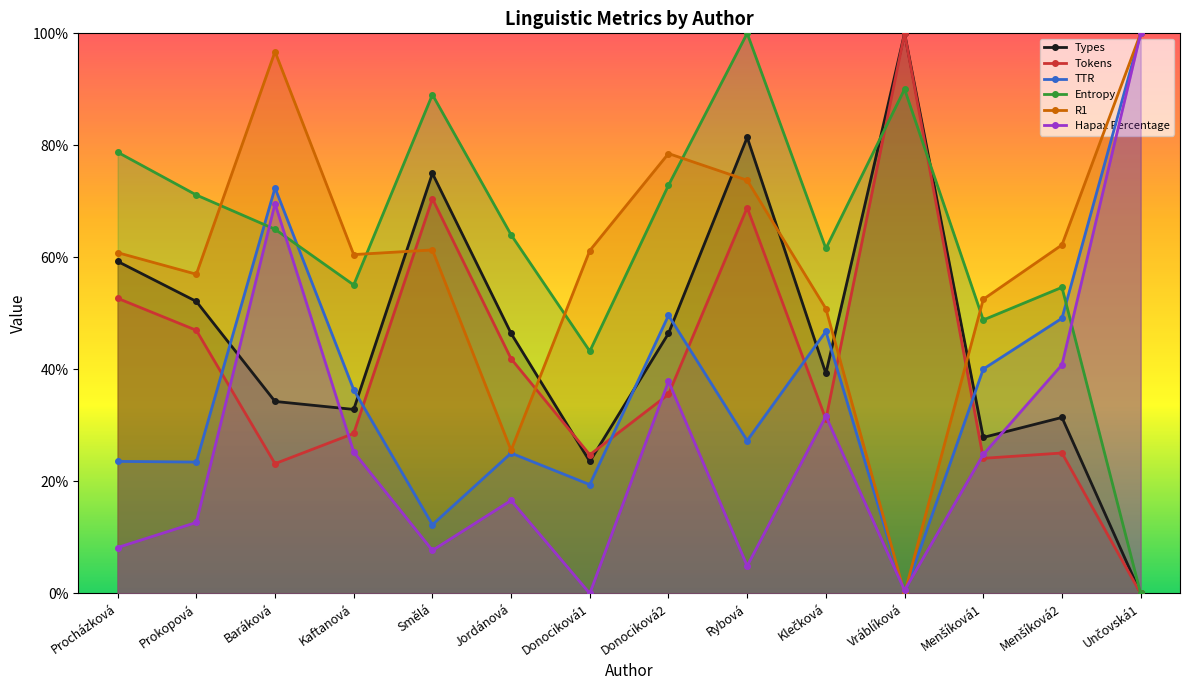

Reading right to left, list all the values displayed in this chart.

Types: 0.0	0.3	0.3	1.0	0.4	0.8	0.5	0.2	0.5	0.8	0.3	0.3	0.5	0.6
Tokens: 0.0	0.3	0.2	1.0	0.3	0.7	0.4	0.2	0.4	0.7	0.3	0.2	0.5	0.5
TTR: 1.0	0.5	0.4	0.0	0.5	0.3	0.5	0.2	0.3	0.1	0.4	0.7	0.2	0.2
Entropy: 0.0	0.5	0.5	0.9	0.6	1.0	0.7	0.4	0.6	0.9	0.6	0.7	0.7	0.8
R1: 1.0	0.6	0.5	0.0	0.5	0.7	0.8	0.6	0.3	0.6	0.6	1.0	0.6	0.6
Hapax Percentage: 1.0	0.4	0.2	0.0	0.3	0.0	0.4	0.0	0.2	0.1	0.3	0.7	0.1	0.1